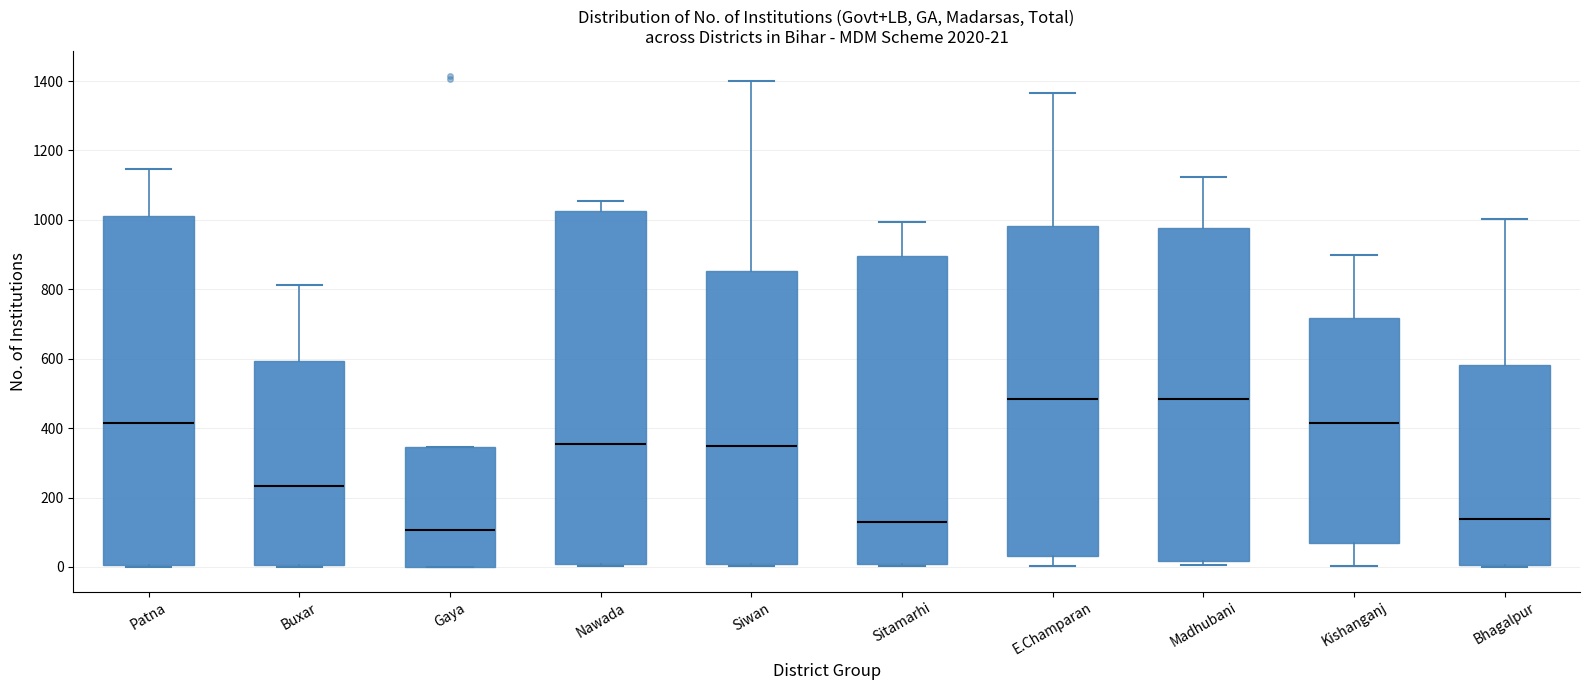

Which box's median line is the lowest?

Gaya